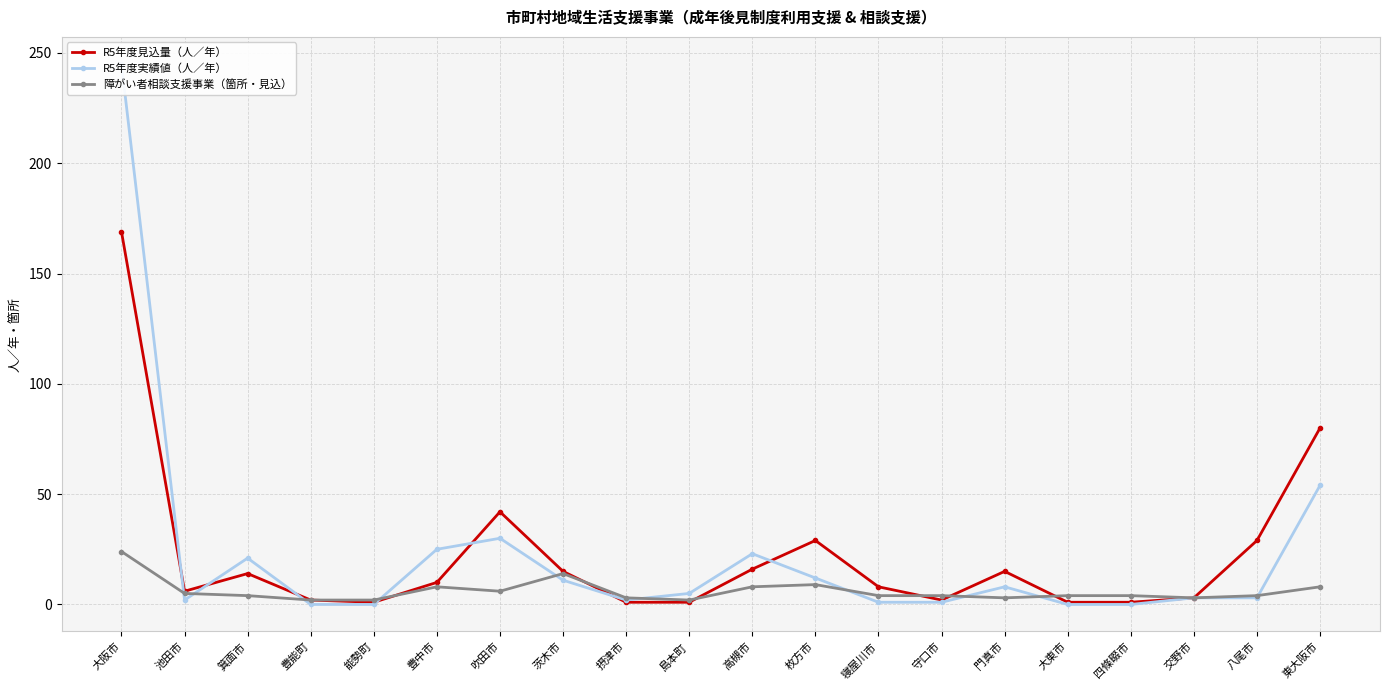

True or false: R5年度見込量（人／年） and R5年度実績値（人／年） intersect in this chart.

True